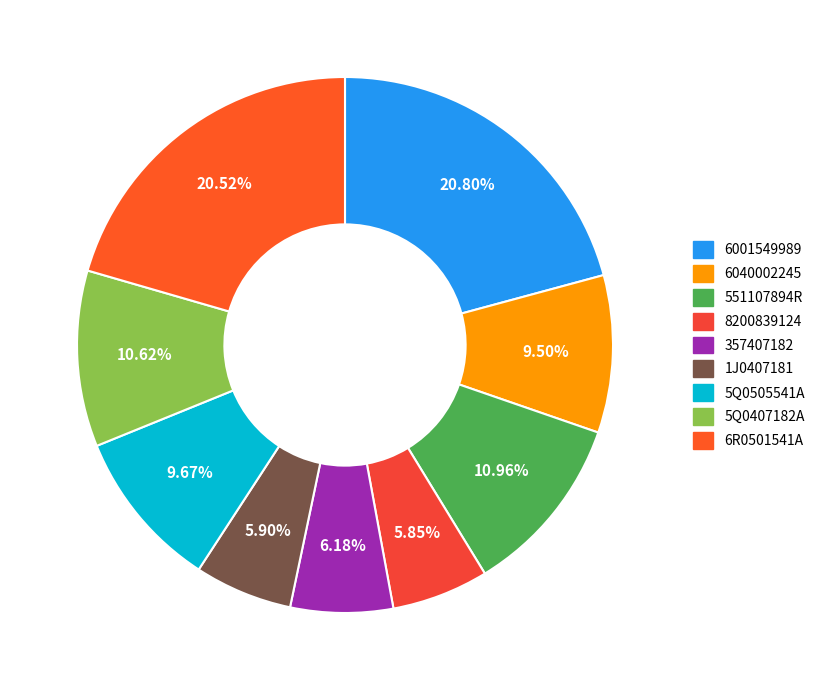

Does 357407182 account for over 50% of the chart?

No